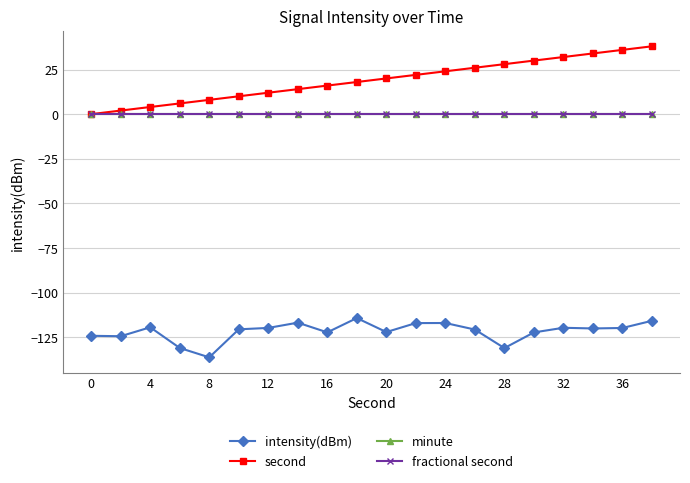

Does the chart have visible grid lines?

Yes